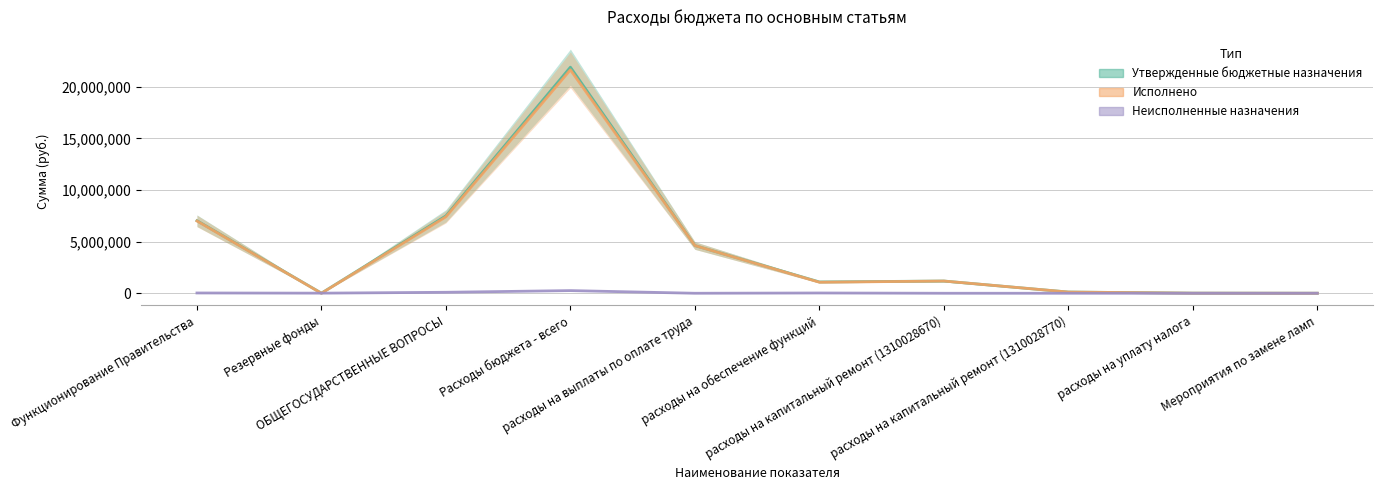

The Утвержденные бюджетные назначения series shows 12361.8 at расходы на уплату налога. True or false?

False